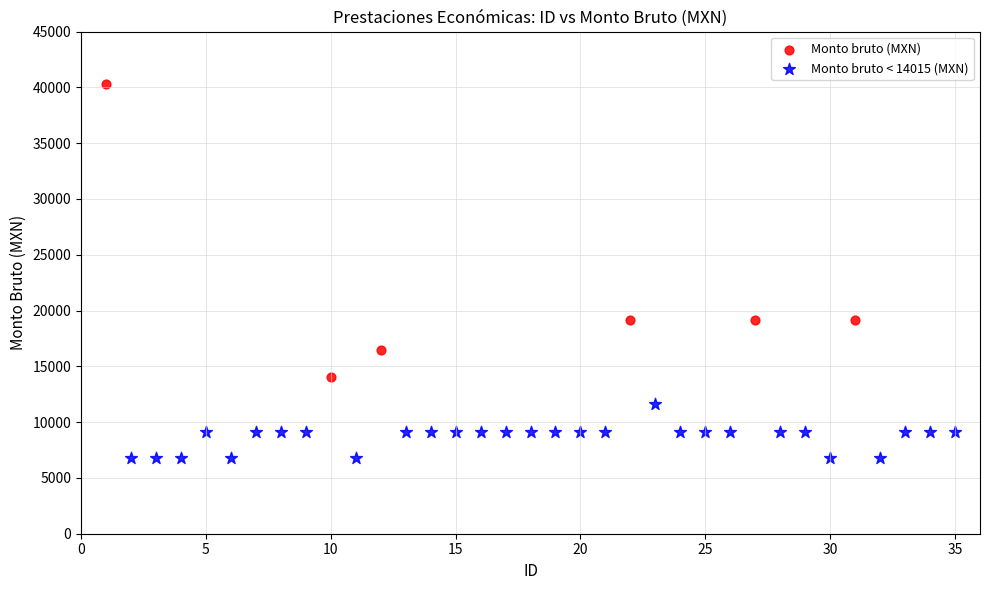

Which series contains the highest Y value?

Monto bruto (MXN)